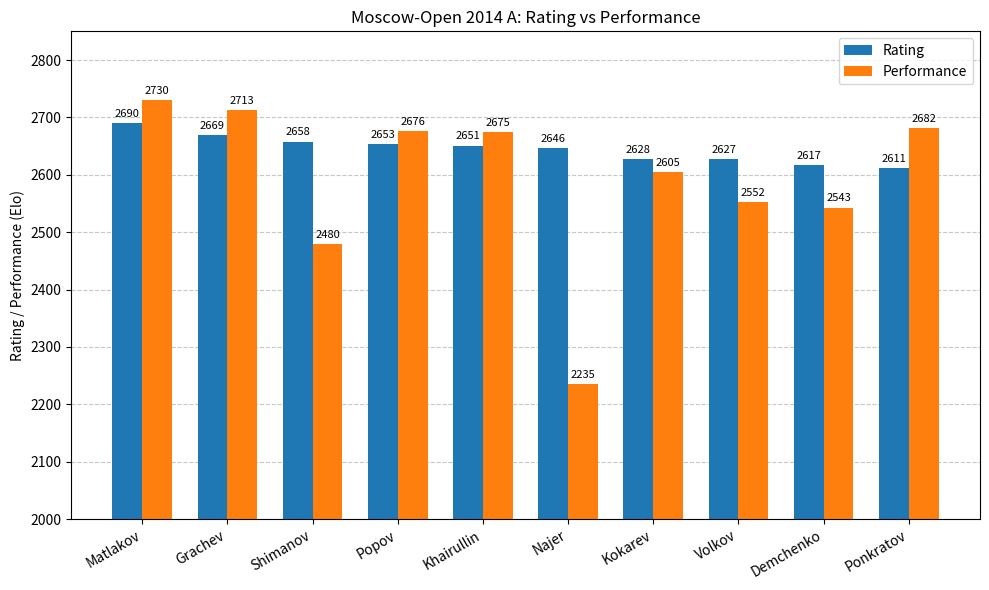

What is the label of the 6th bar from the right?

Khairullin